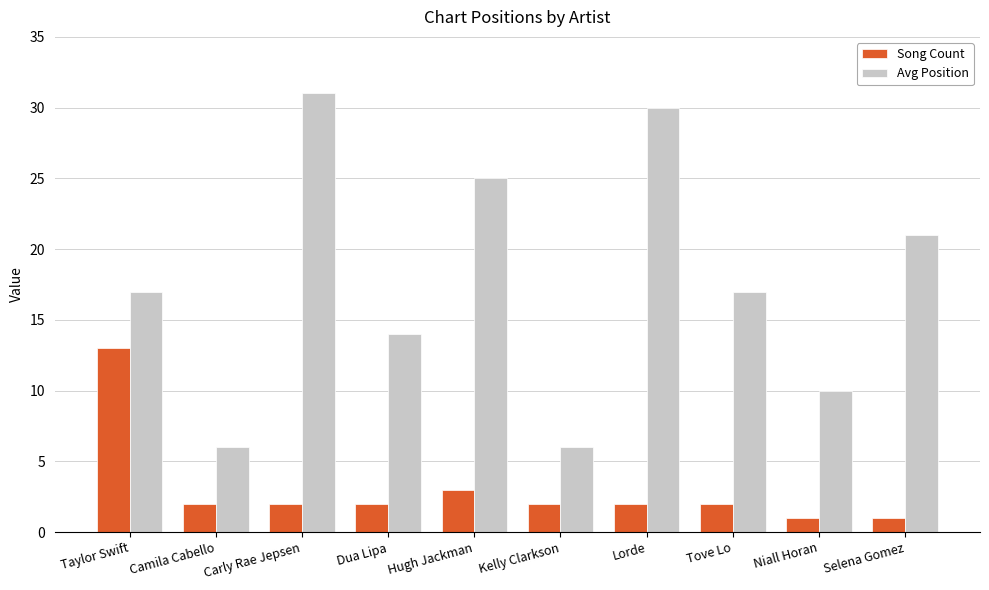

Rank the series at Tove Lo from highest to lowest value.

Avg Position, Song Count